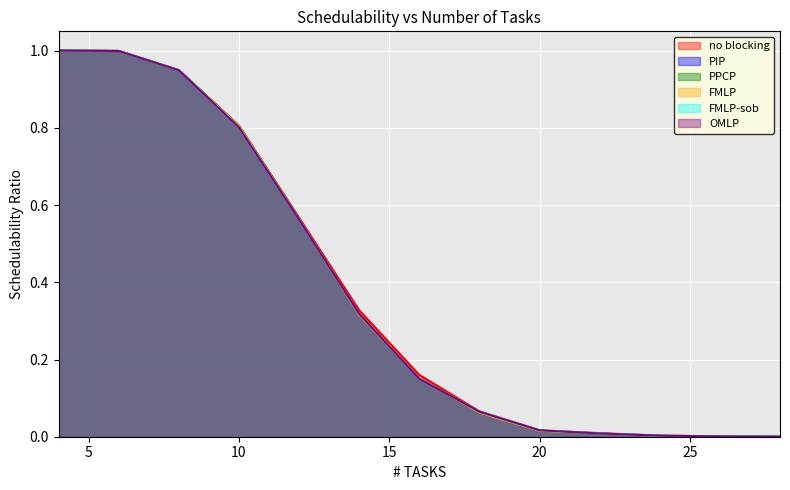

Rank the series by their maximum value, from highest to lowest.

no blocking, PIP, PPCP, FMLP, FMLP-sob, OMLP